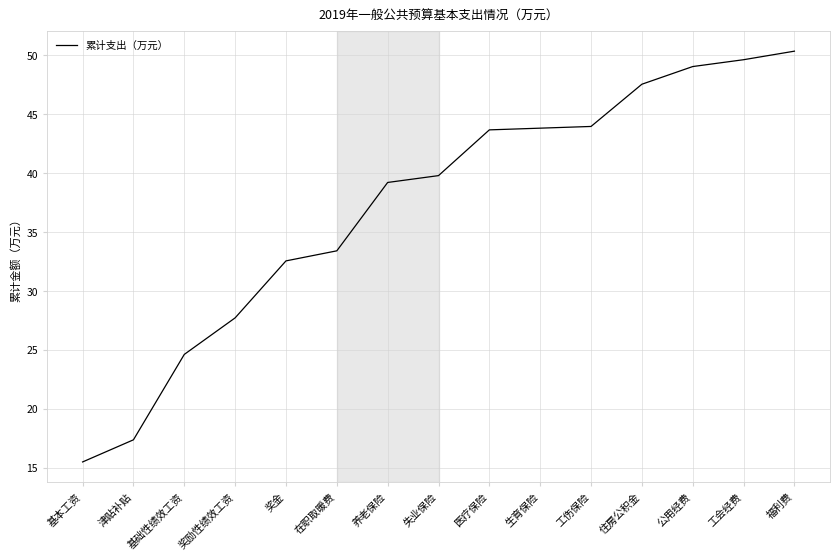

What is the approximate value at 工会经费?

49.6